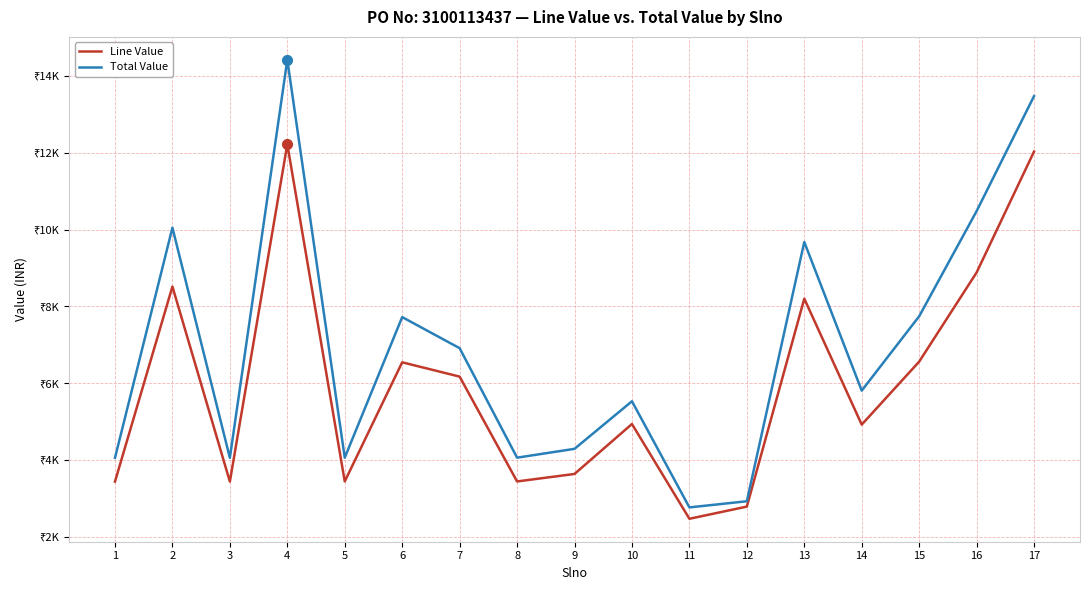

The value of Total Value at 15 is 7742.7. True or false?

True